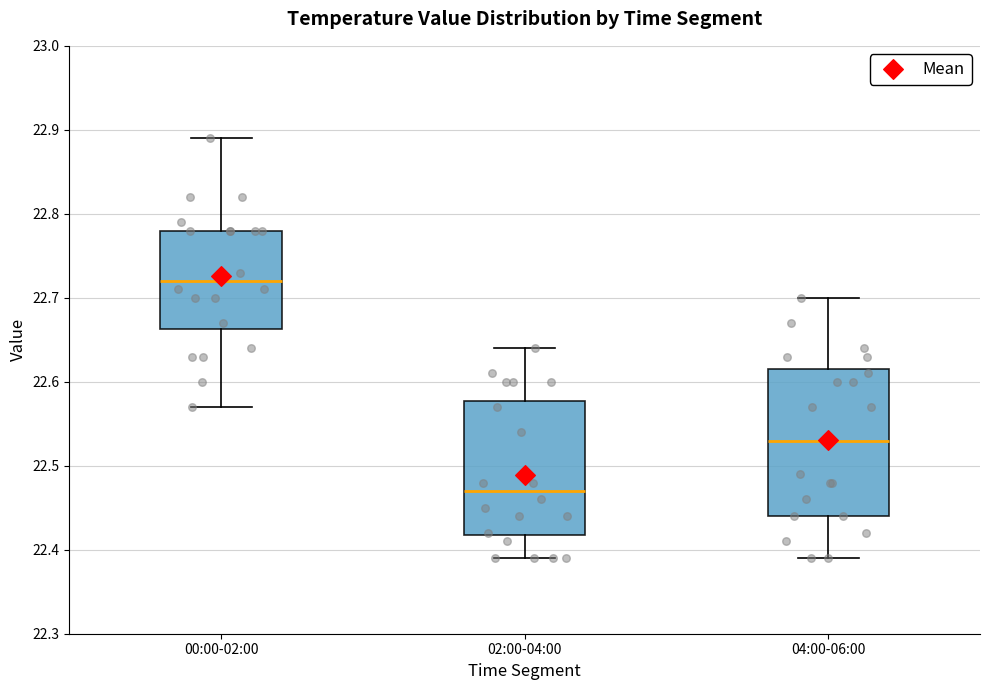

Where does the median line of the box for 04:00-06:00 sit on the y-axis? The values are not printed on the chart, so give them approximately, as read against the axis.

22.53